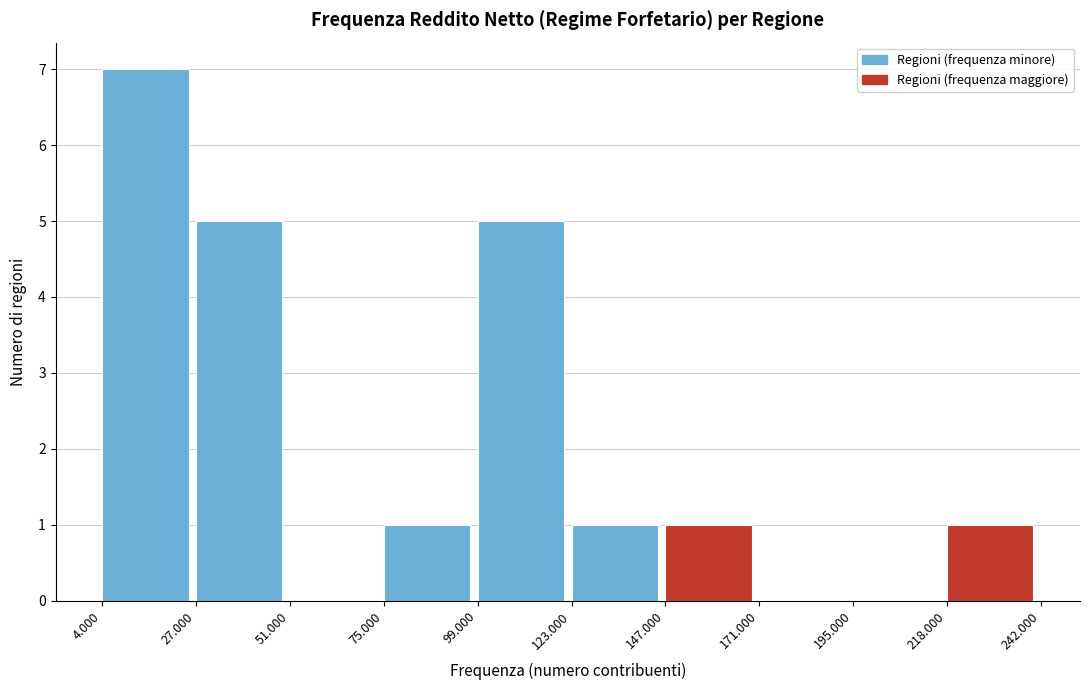

Reading left to right, transcribe all the data shown in this chart.

4.000=7	27.000=5	51.000=0	75.000=1	99.000=5	123.000=1	147.000=1	171.000=0	195.000=0	218.000=1